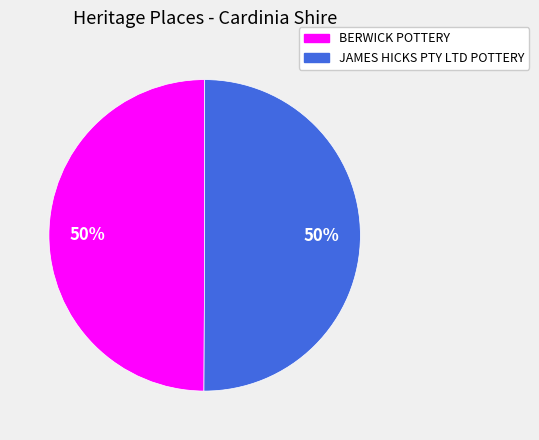

True or false: BERWICK POTTERY accounts for 50% of the total.

True